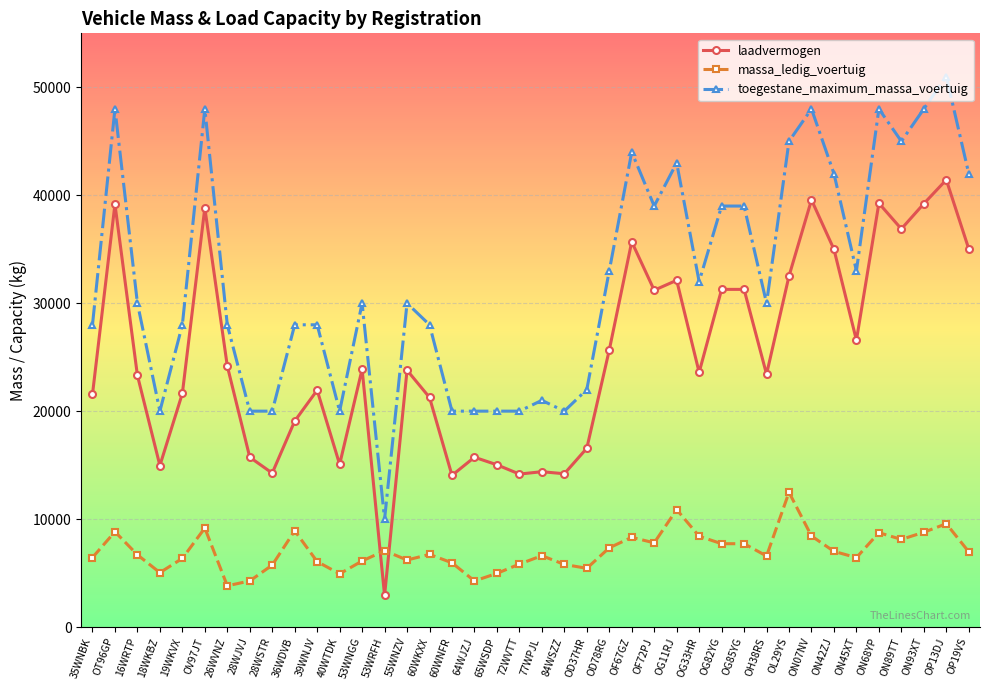

What is the value of the toegestane_maximum_massa_voertuig point at the 15th from the left?

30000